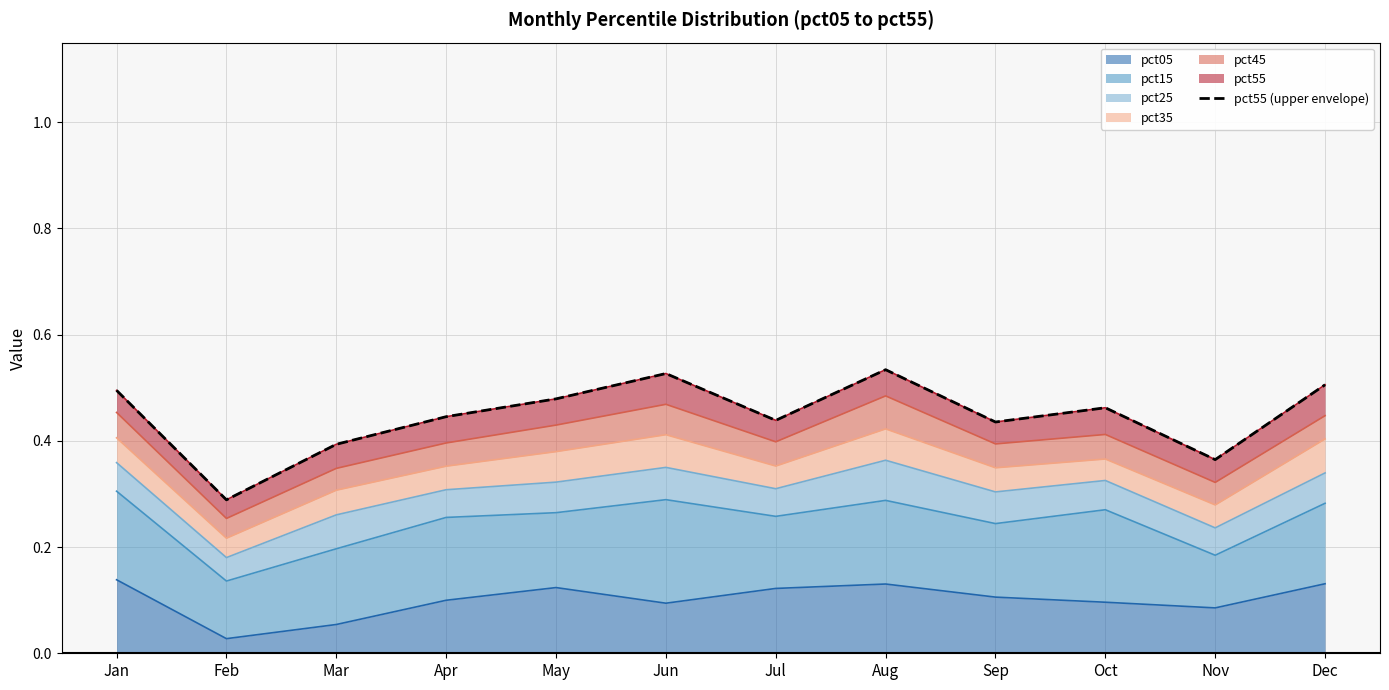

List the labels in order of value, smallest first.

Feb, Nov, Mar, Sep, Jul, Apr, Oct, May, Jan, Dec, Jun, Aug